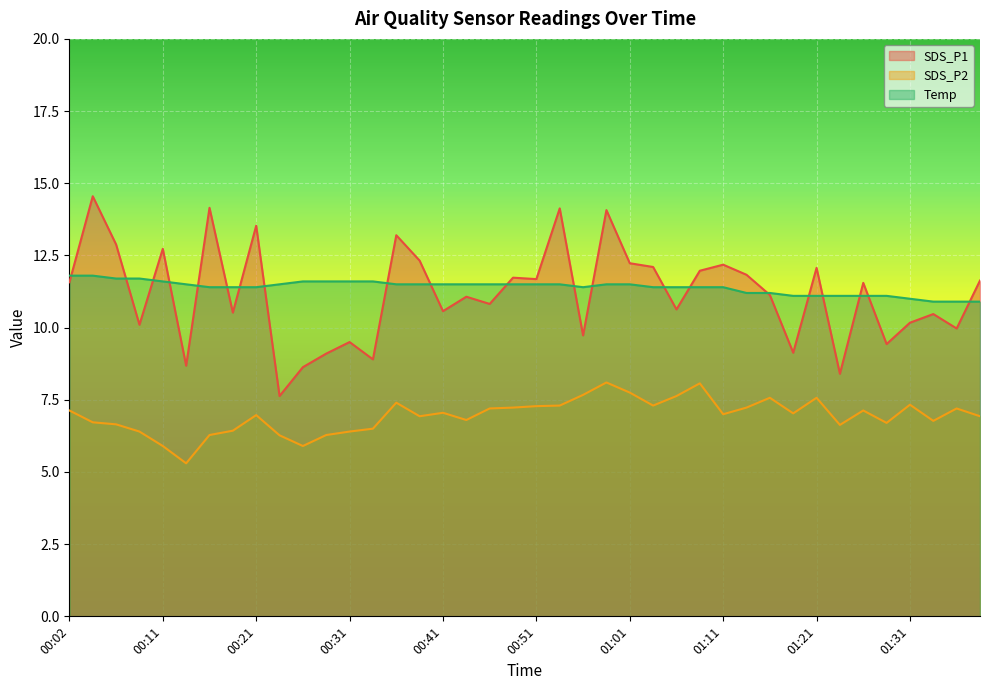

Between which two adjacent categories do SDS_P1 and Temp first intersect?

00:02 and 00:04